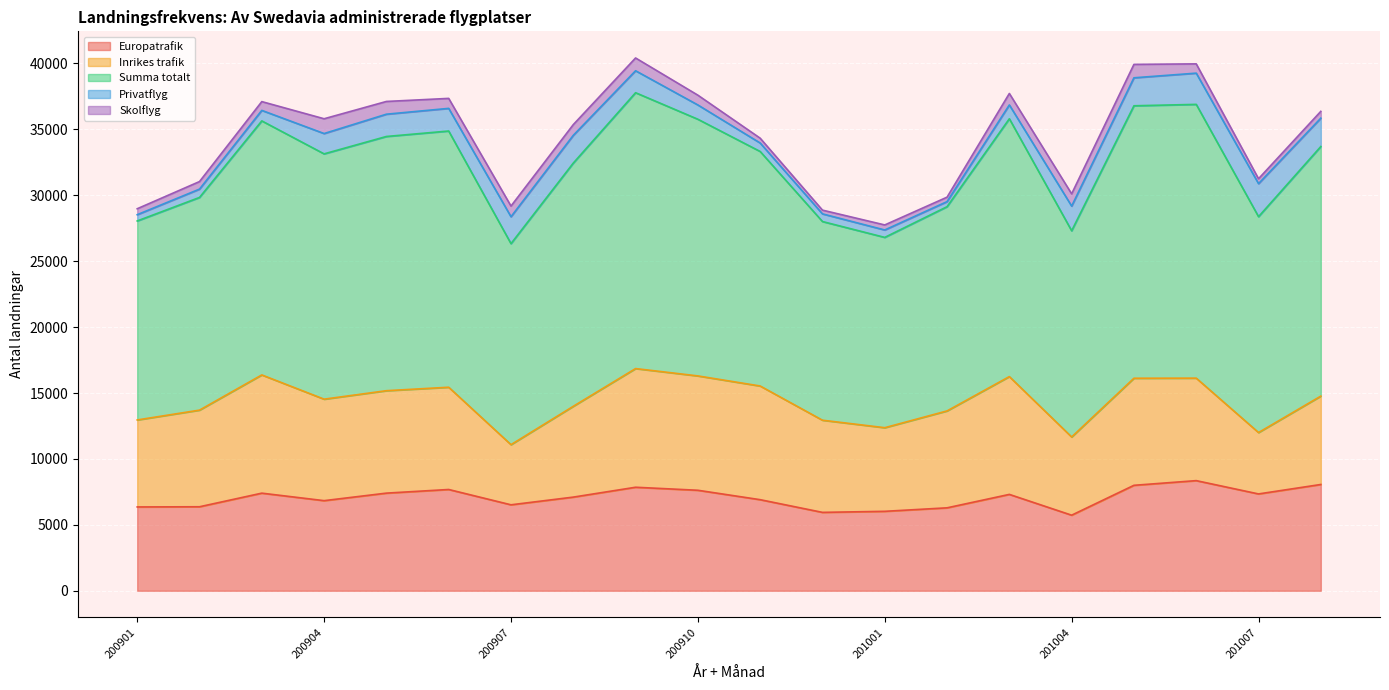

At which category does Inrikes trafik reach its first local peak?

200903